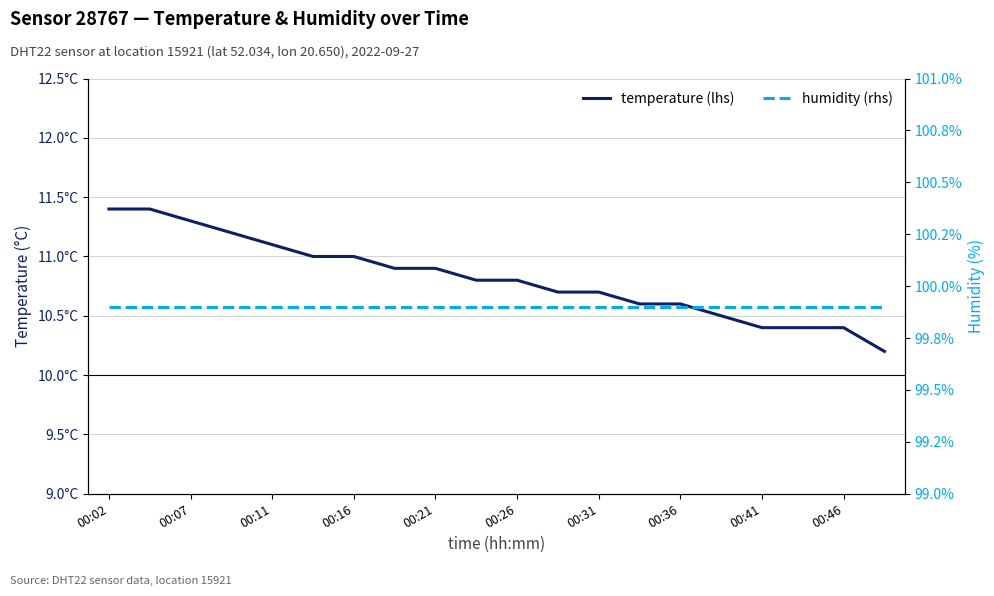

What position from the left is 00:46?

19